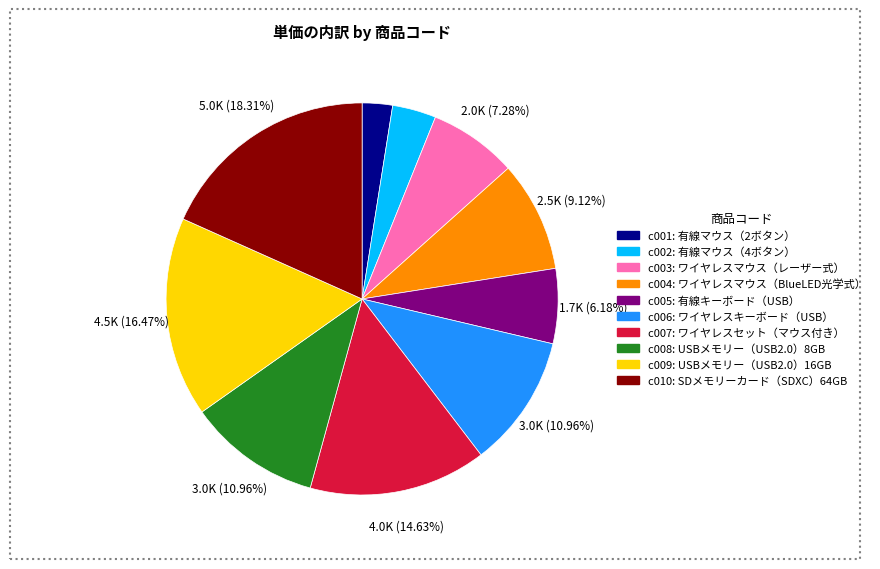

Is there a majority slice in this chart?

No